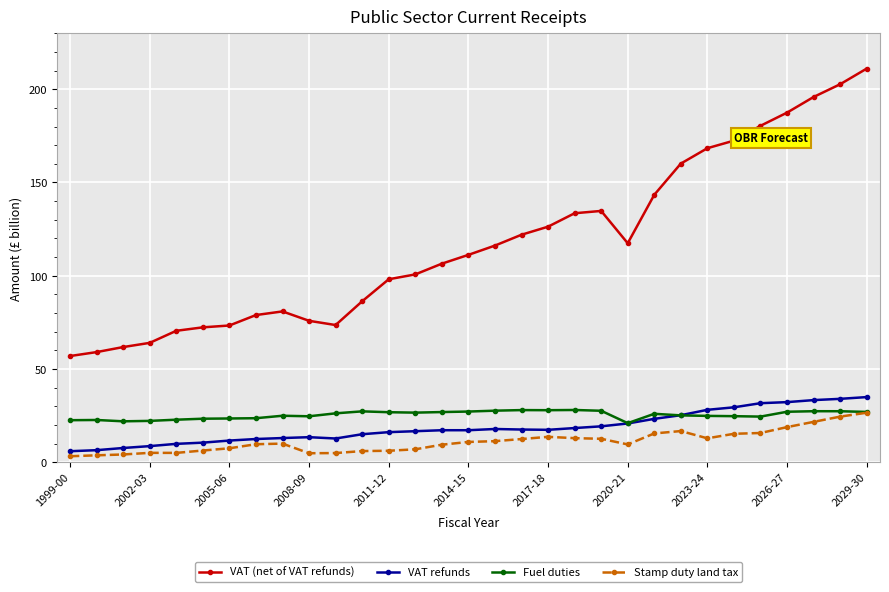

True or false: Fuel duties and VAT (net of VAT refunds) cross at least once.

False